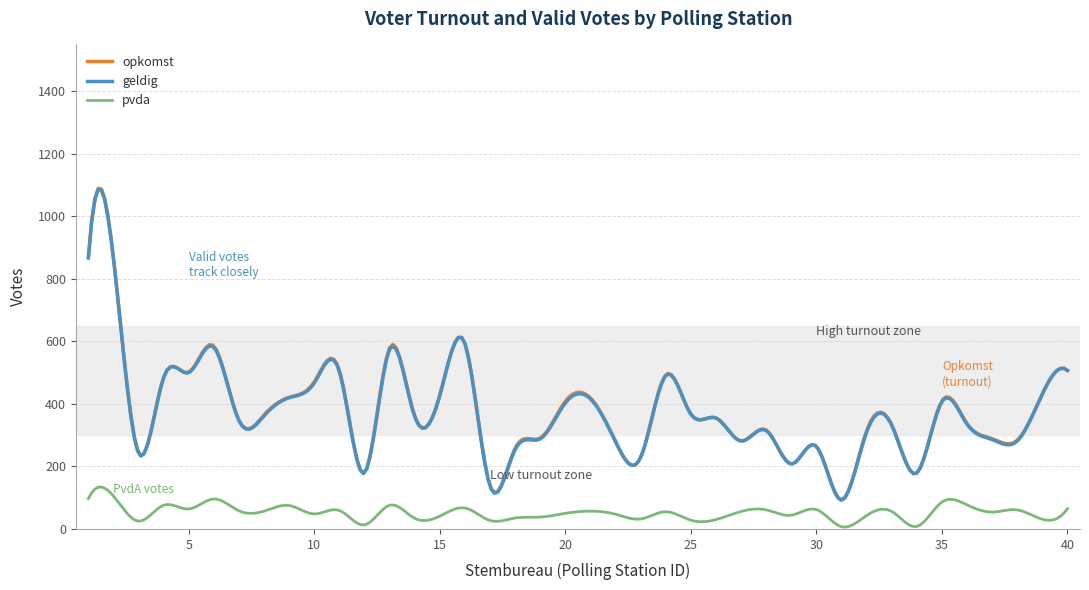

True or false: pvda and geldig intersect in this chart.

False